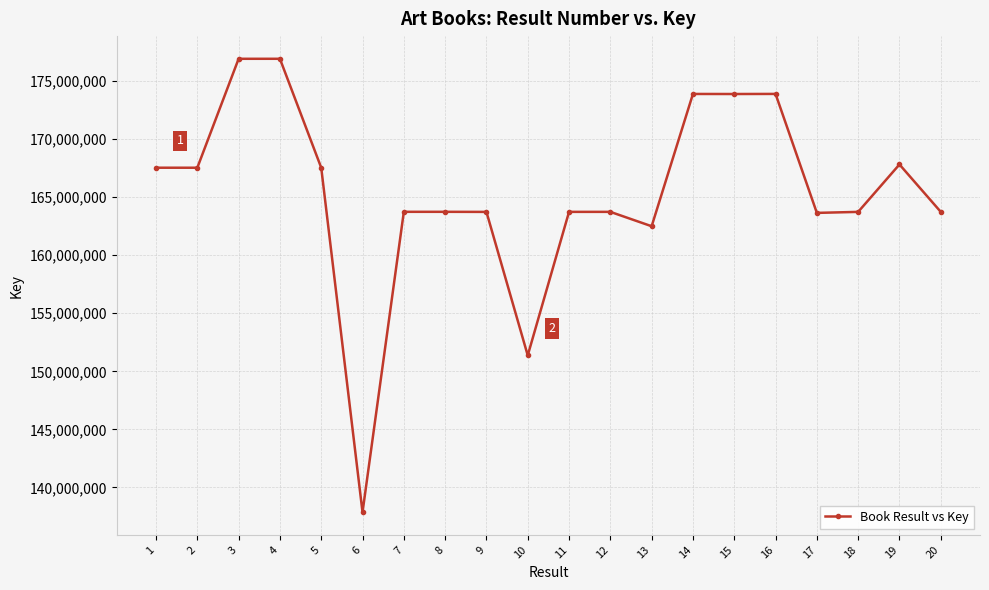

How many lines are shown in the chart?

1